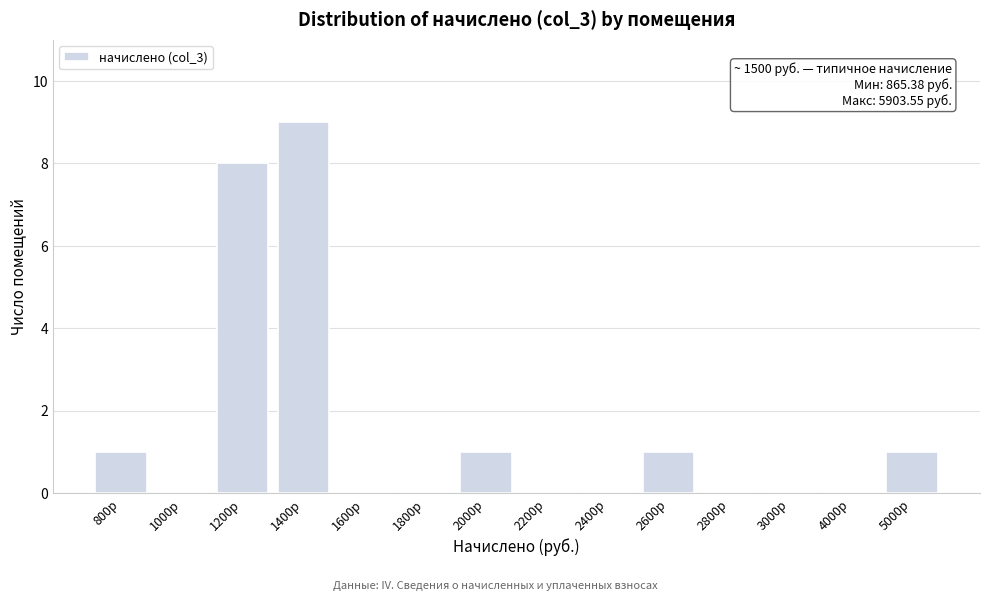

Reading left to right, extract all data points from this chart.

800р=1	1000р=0	1200р=8	1400р=9	1600р=0	1800р=0	2000р=1	2200р=0	2400р=0	2600р=1	2800р=0	3000р=0	4000р=0	5000р=1